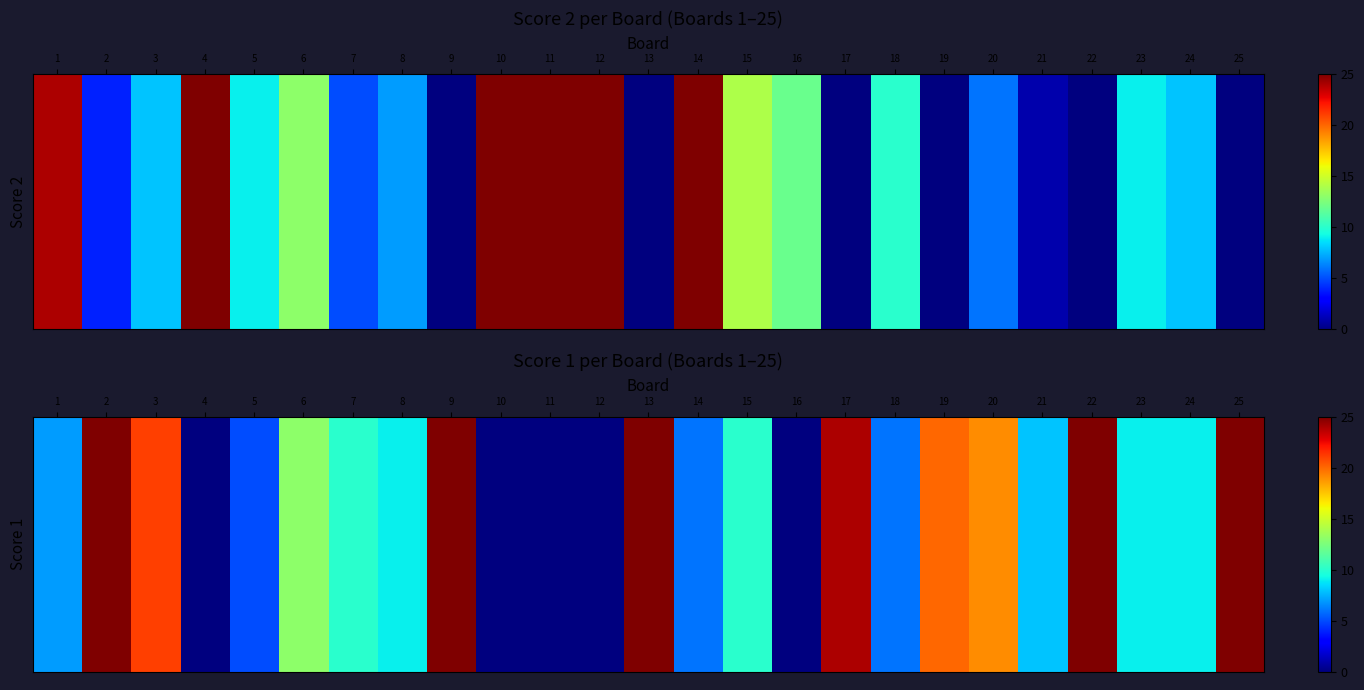

Where is the data nearest to the value 12?

6